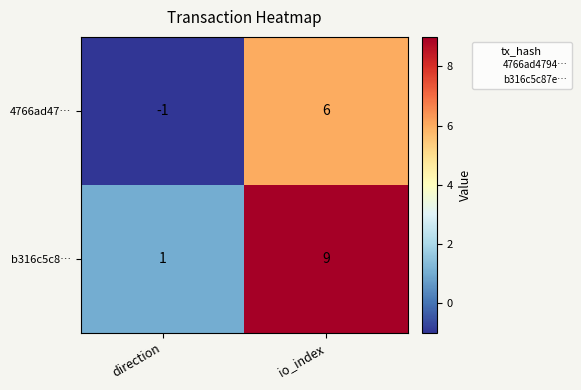

Between direction and io_index, which series saw the biggest shift?

b316c5c8…